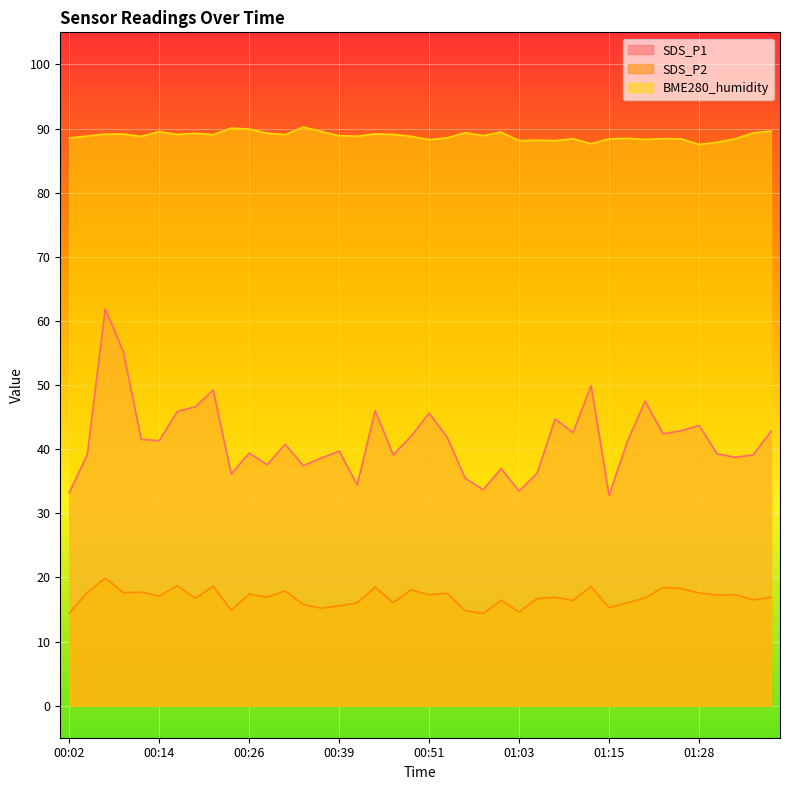

What is the sum of all SDS_P2 values?

674.8